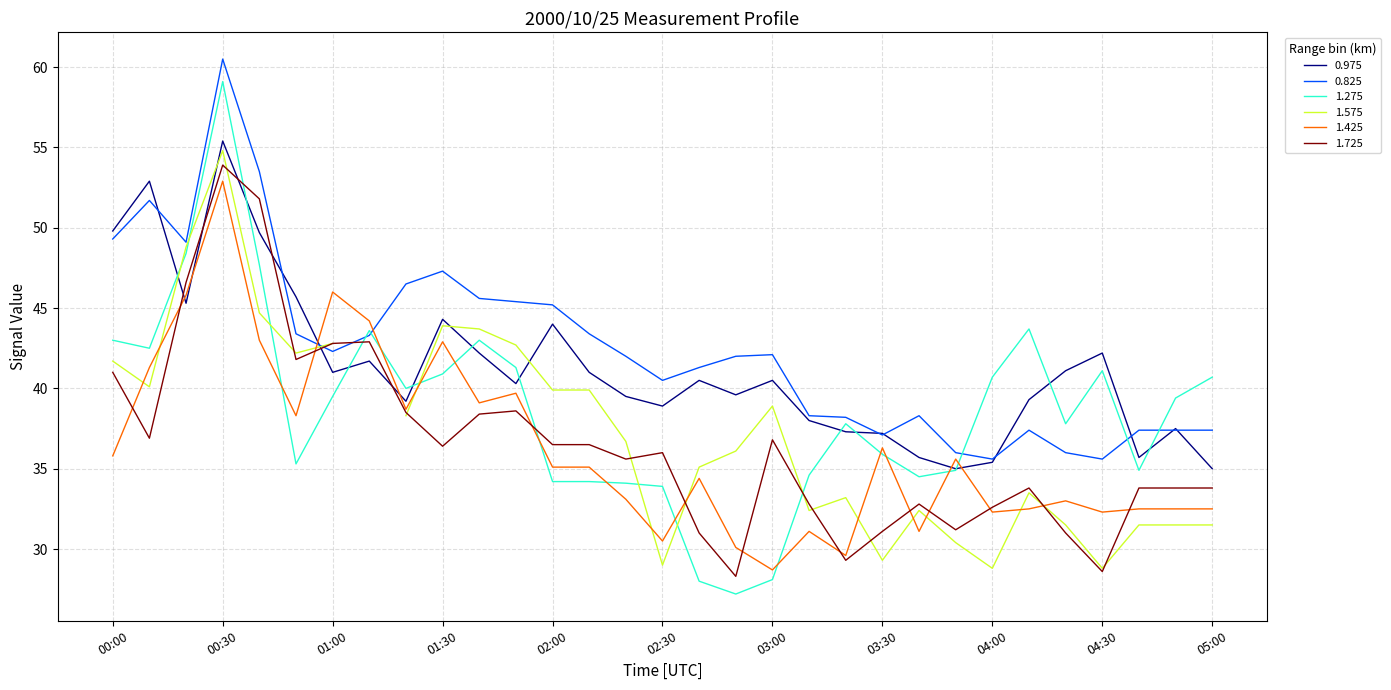

Is it true that 1.425 equals 45.1 at 04:00?

False